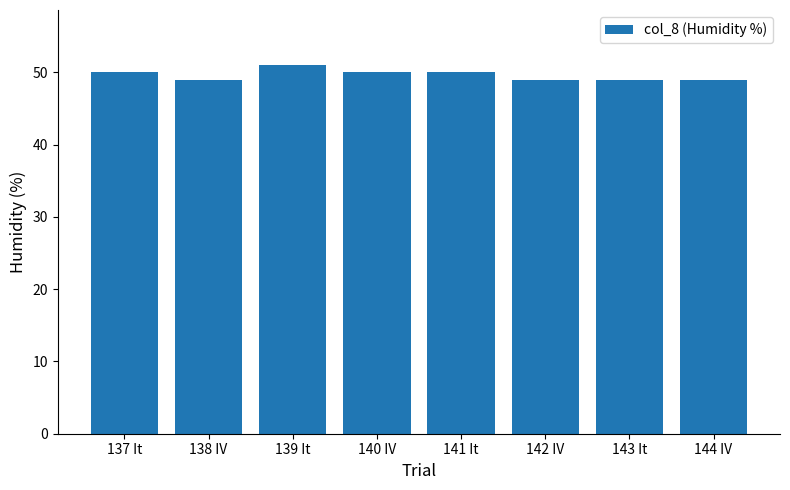

Read the value at 143 It.

49